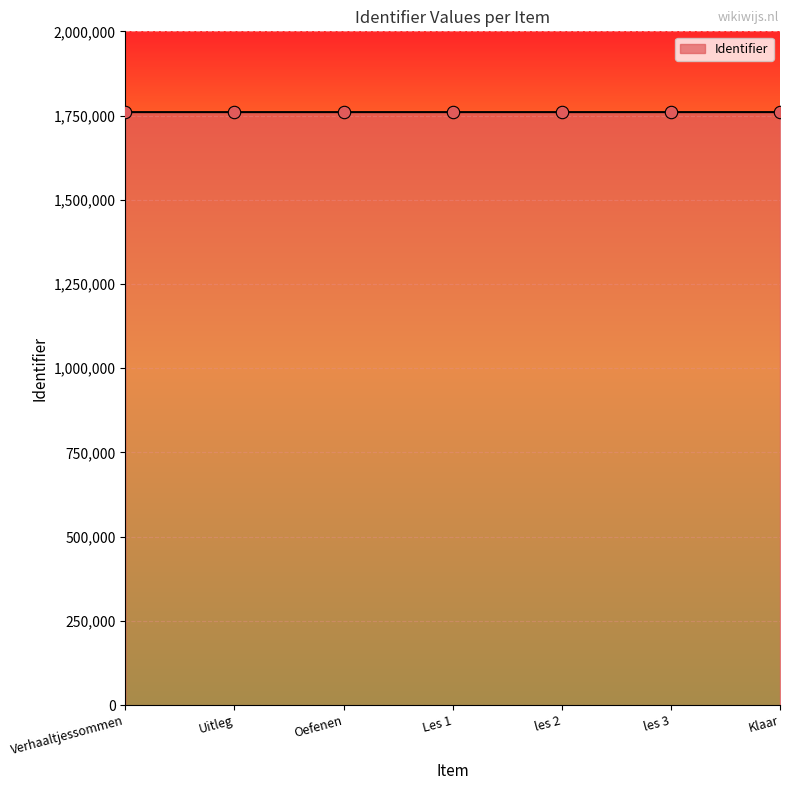

Approximately how many times larger is the value at Klaar compared to Oefenen?

1.0